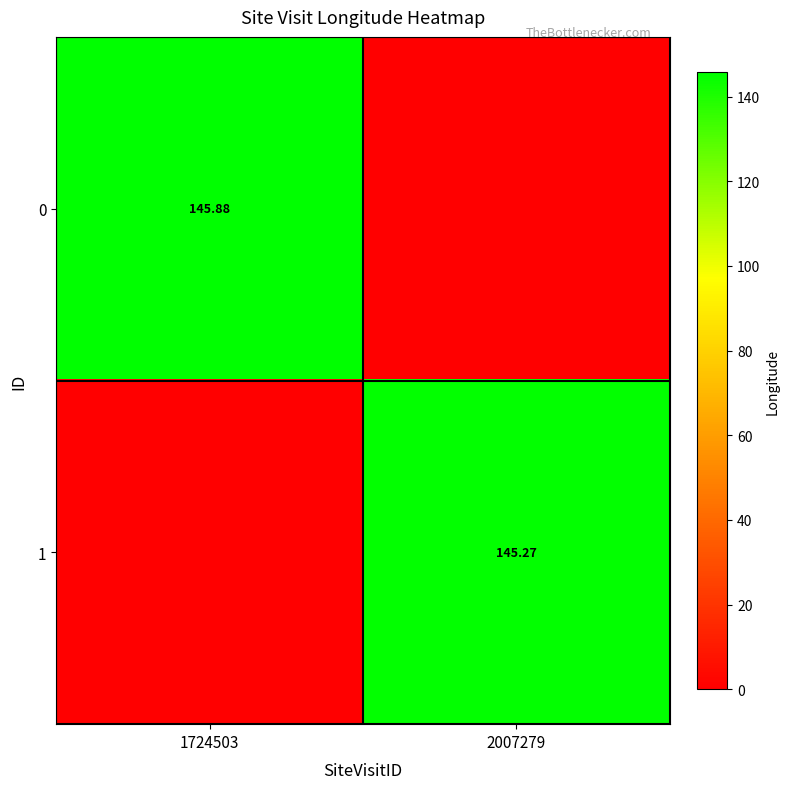

Is the value of 1 at 2007279 greater than the value of 0 at 1724503?

No